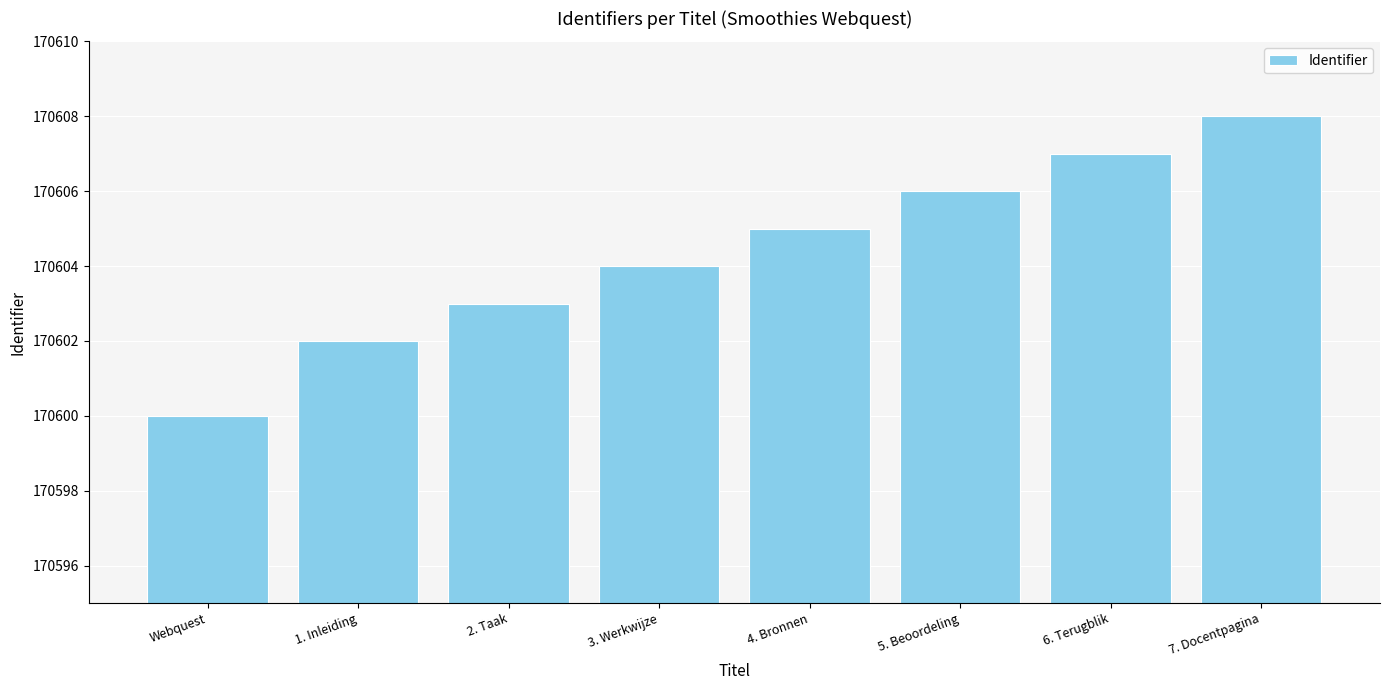

What position from the right is 2. Taak?

6